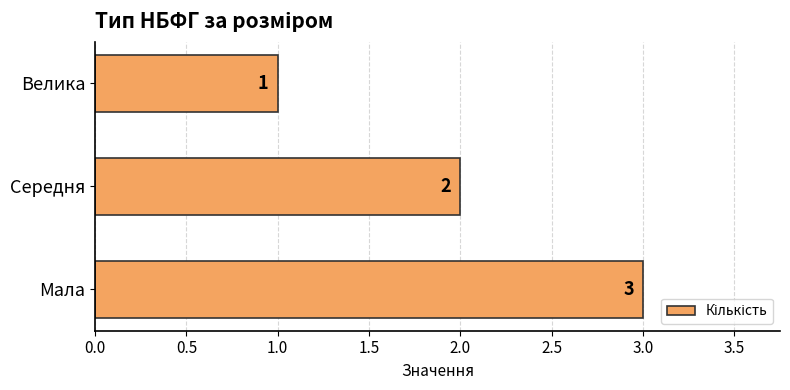

List the labels in order of value, largest first.

Мала, Середня, Велика